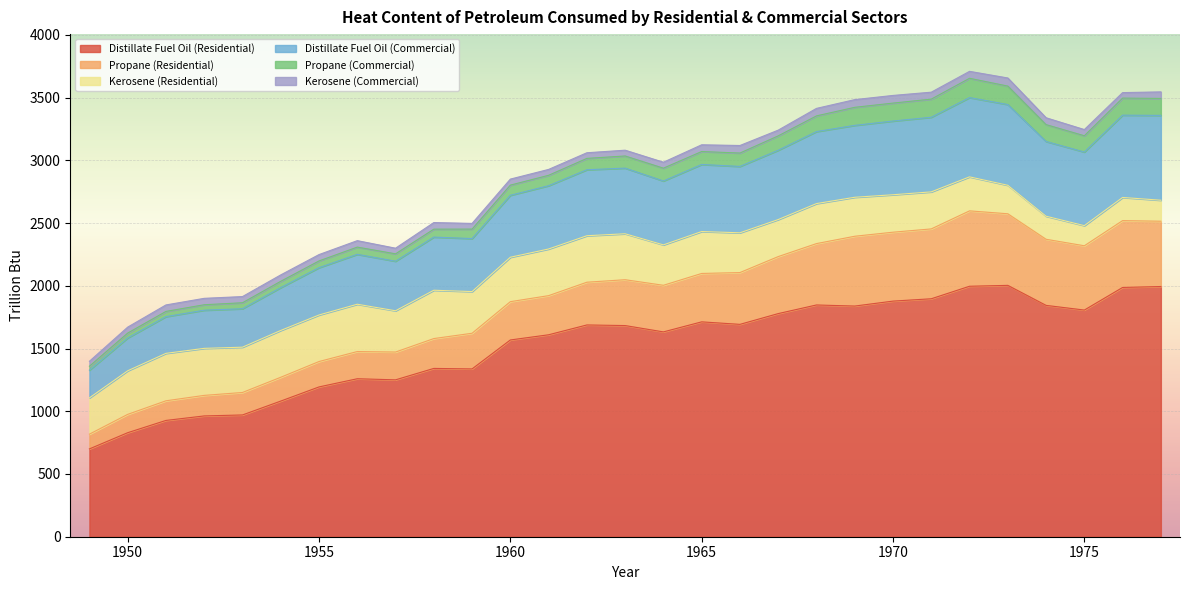

Which category has the highest value across all series?

1973